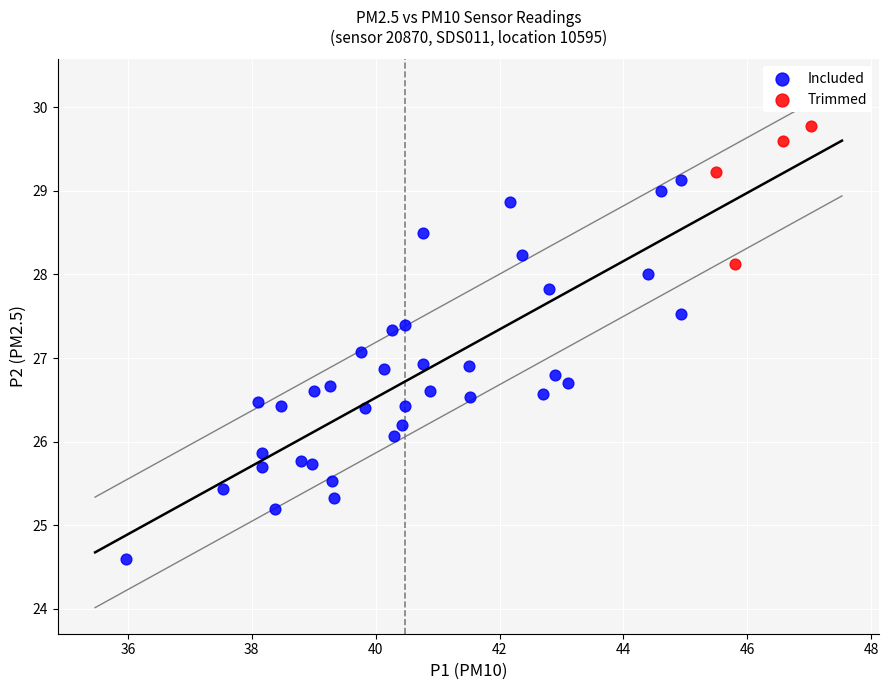

What are all the series names shown in the legend?

Included, Trimmed